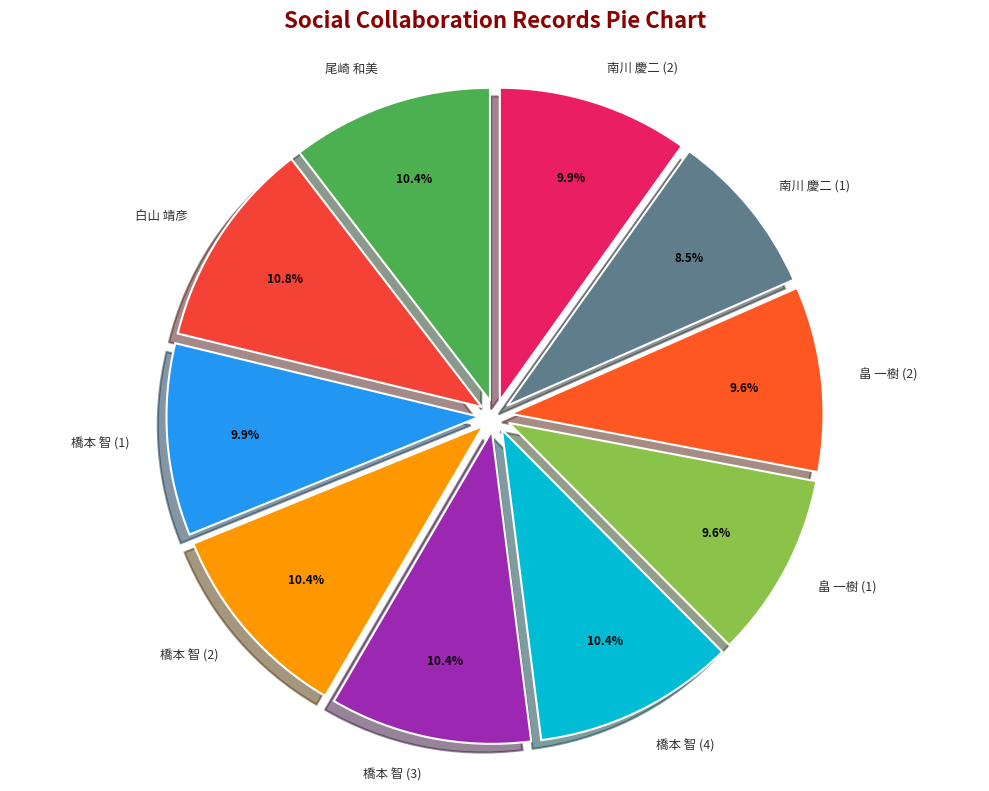

Between 南川 慶二 (2) and 白山 靖彦, which is larger?

白山 靖彦